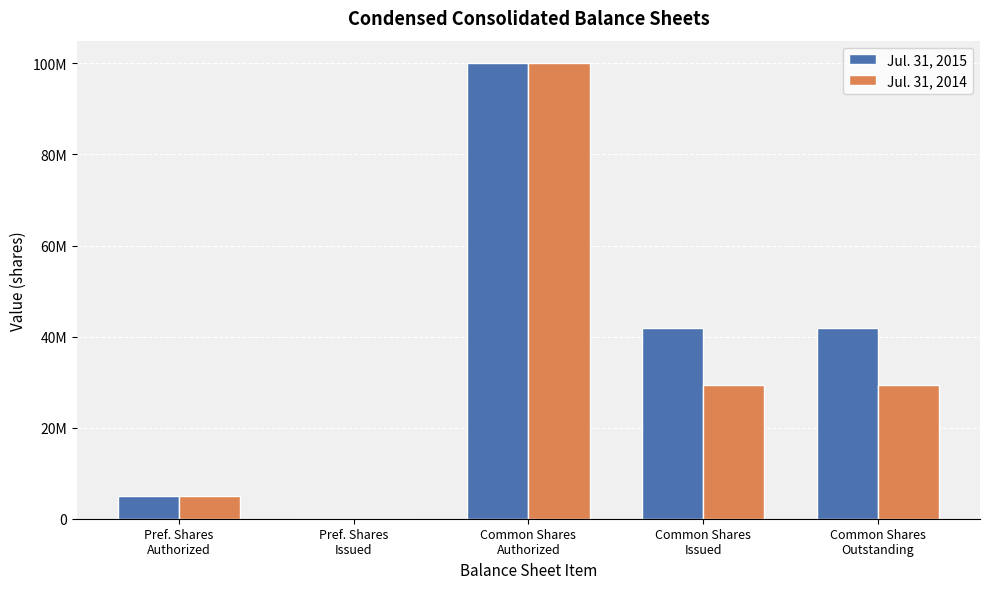

What are all the series names shown in the legend?

Jul. 31, 2015, Jul. 31, 2014